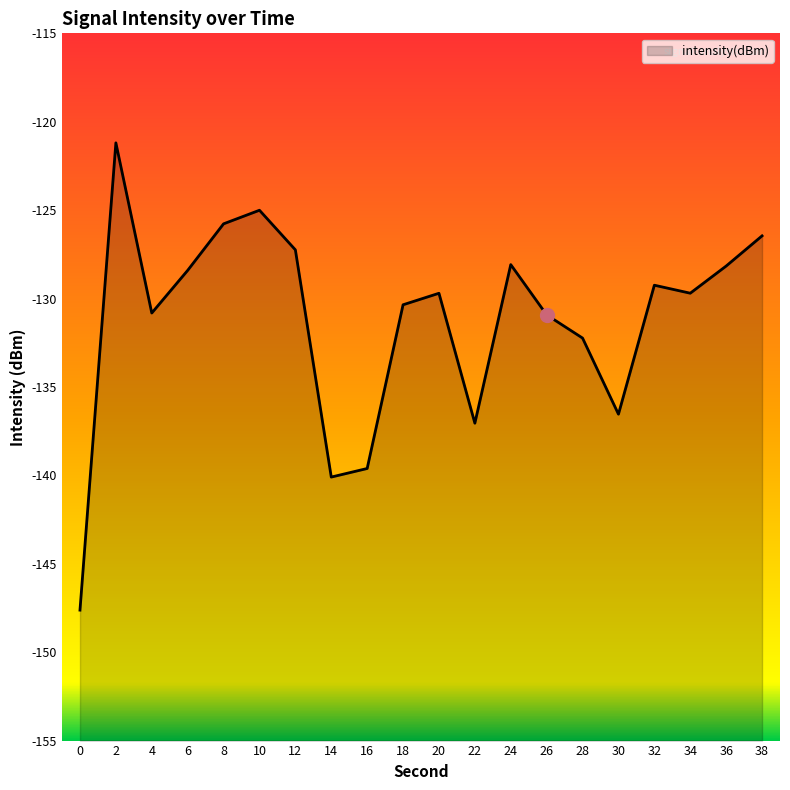

Where is the data nearest to the value -134?

28